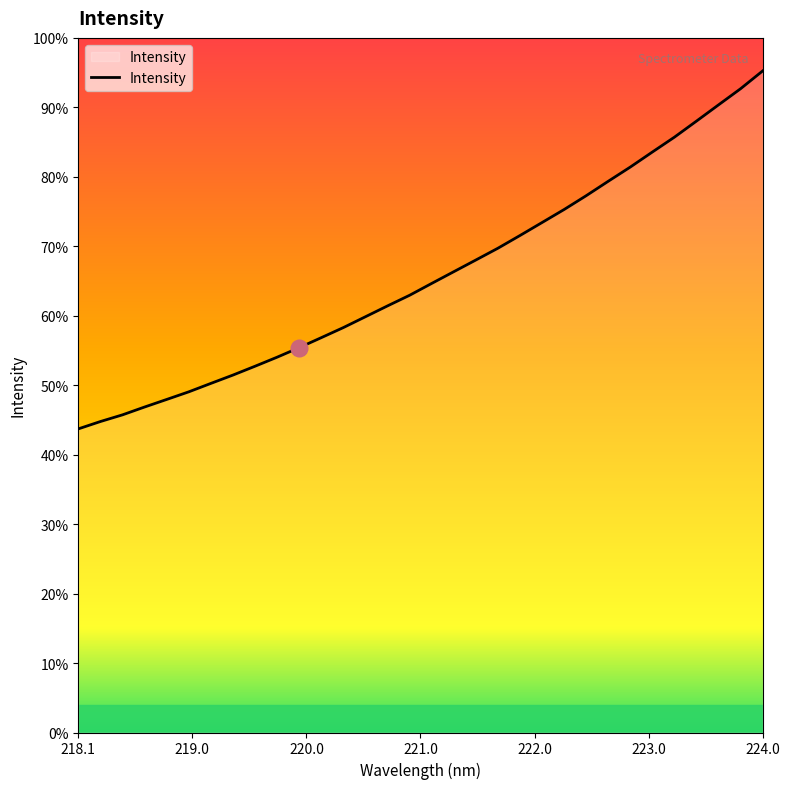

Does the chart display data point markers on the line(s)?

No